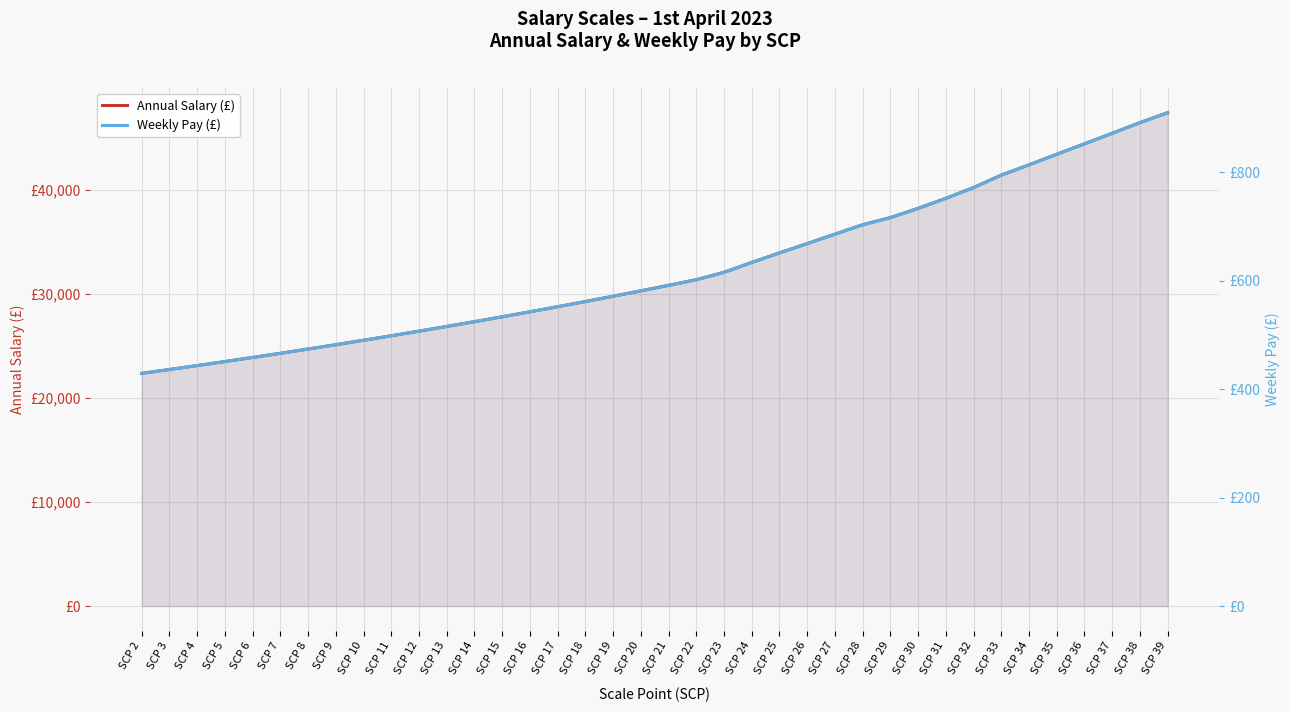

What is the total value across all series at SCP 4?

23557.3